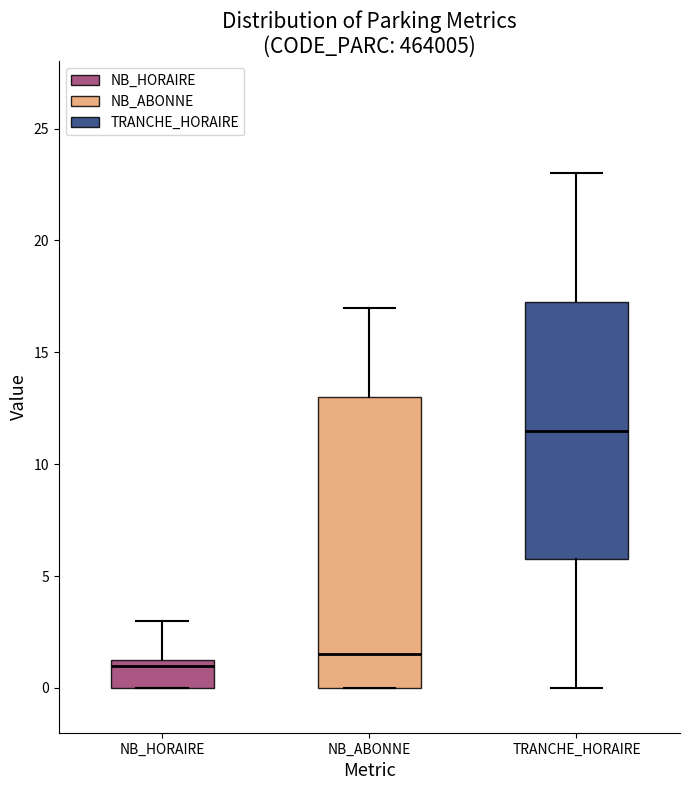

Which box is the tallest, from its lower edge to its upper edge?

NB_ABONNE